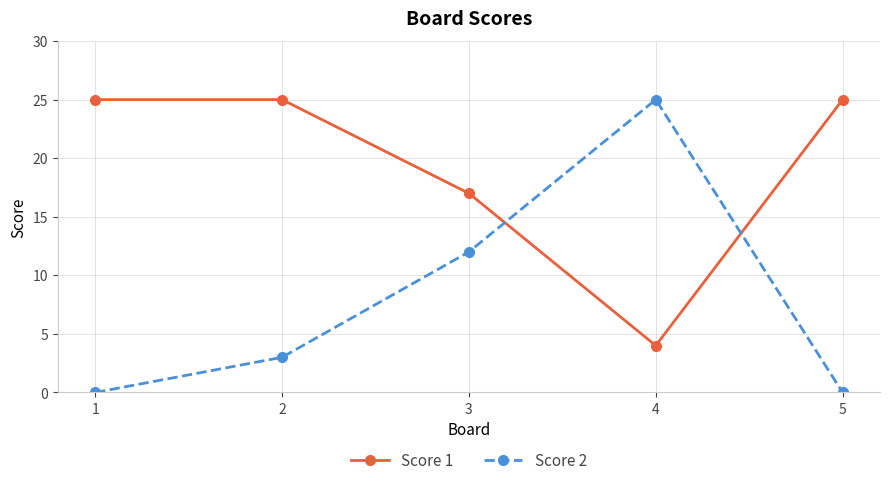

At 1, list the series in order from largest to smallest.

Score 1, Score 2